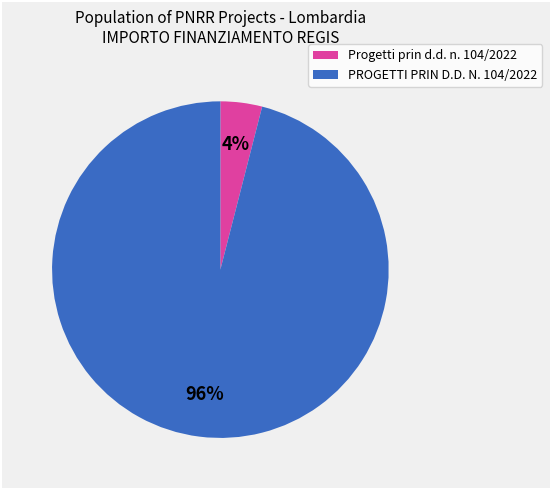

How many segments does this pie chart have?

2